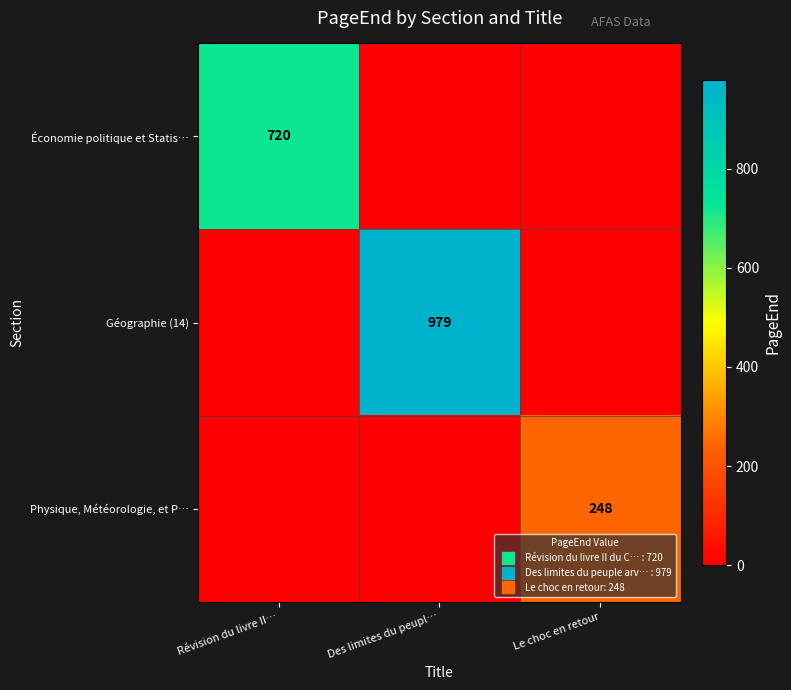

At which label is Géographie (14) closest to 489?

Révision du livre II…